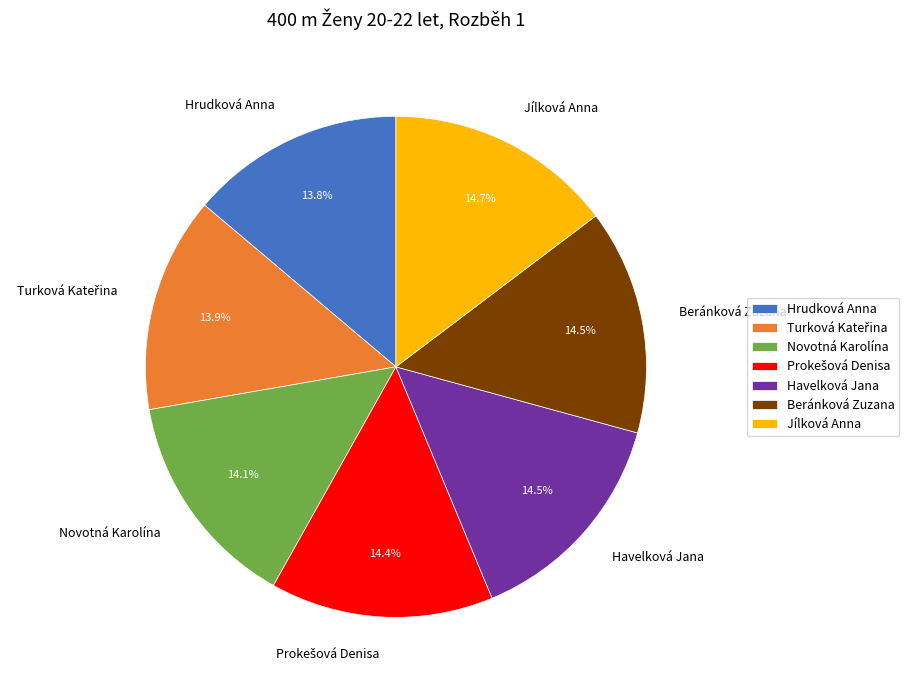

Is there a majority slice in this chart?

No